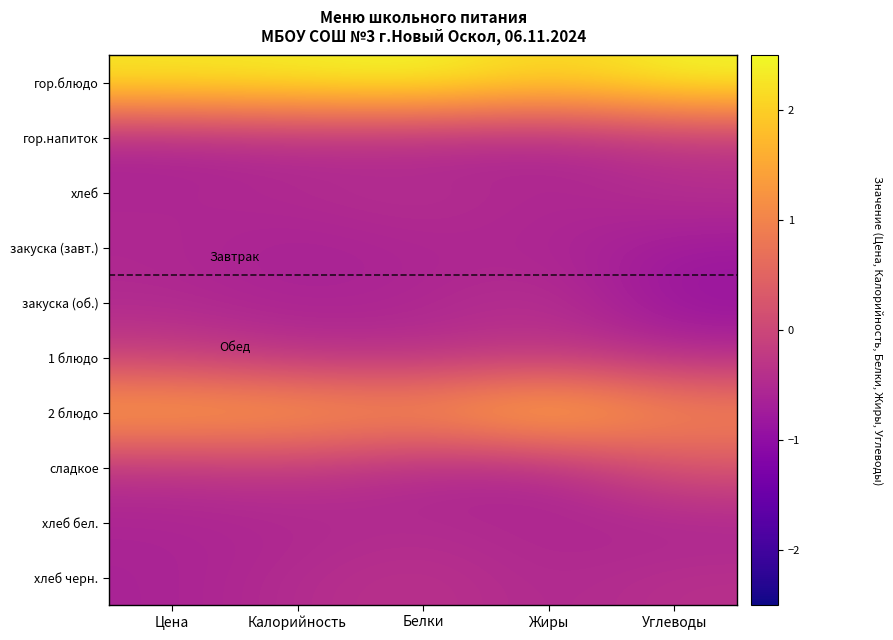

Reading right to left, transcribe all the data shown in this chart.

гор.блюдо: Углеводы=2.5	Жиры=2.0	Белки=2.5	Калорийность=2.4	Цена=2.3
гор.напиток: Углеводы=-0.3	Жиры=-0.6	Белки=-0.6	Калорийность=-0.5	Цена=-0.6
хлеб: Углеводы=-0.4	Жиры=-0.6	Белки=-0.4	Калорийность=-0.5	Цена=-0.6
закуска (завт.): Углеводы=-0.8	Жиры=-0.6	Белки=-0.6	Калорийность=-0.7	Цена=-0.5
закуска (об.): Углеводы=-0.9	Жиры=-0.4	Белки=-0.6	Калорийность=-0.6	Цена=-0.5
1 блюдо: Углеводы=-0.5	Жиры=-0.3	Белки=-0.4	Калорийность=-0.4	Цена=-0.1
2 блюдо: Углеводы=1.1	Жиры=1.9	Белки=1.3	Калорийность=1.5	Цена=1.6
сладкое: Углеводы=0.2	Жиры=-0.6	Белки=-0.5	Калорийность=-0.3	Цена=-0.4
хлеб бел.: Углеводы=-0.6	Жиры=-0.6	Белки=-0.5	Калорийность=-0.6	Цена=-0.6
хлеб черн.: Углеводы=-0.4	Жиры=-0.5	Белки=-0.3	Калорийность=-0.5	Цена=-0.6